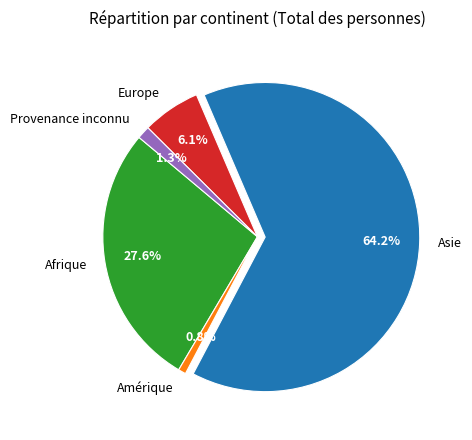

True or false: Amérique accounts for 1% of the total.

True